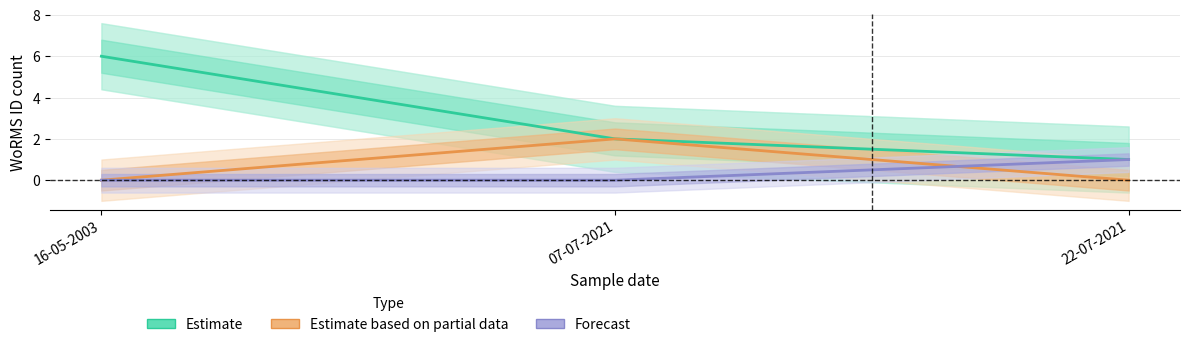

What is the difference between the maximum and minimum values in the Estimate based on partial data series?

2